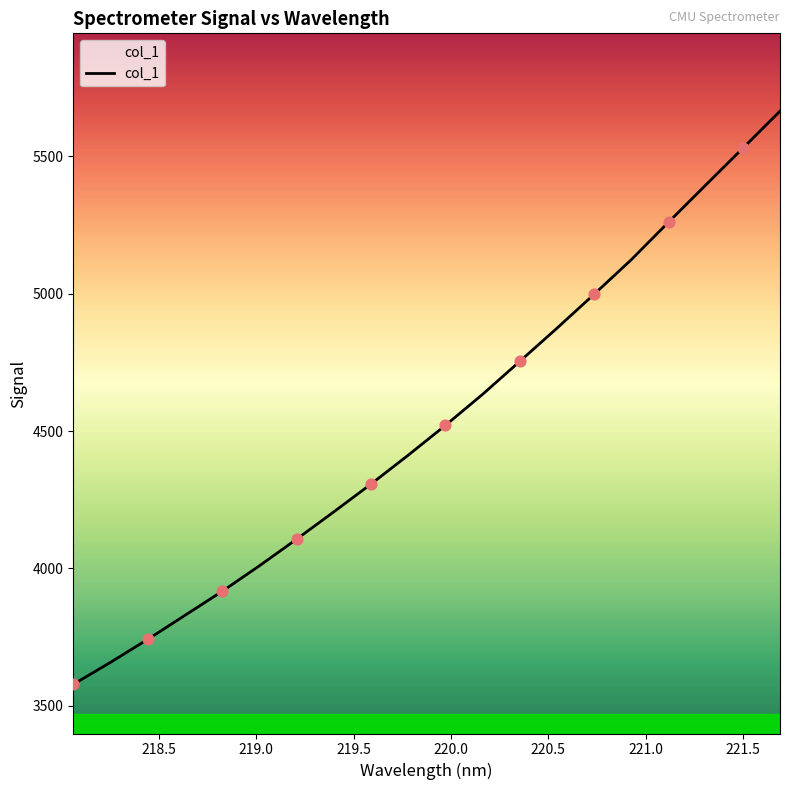

What is the greatest value displayed?

5664.3